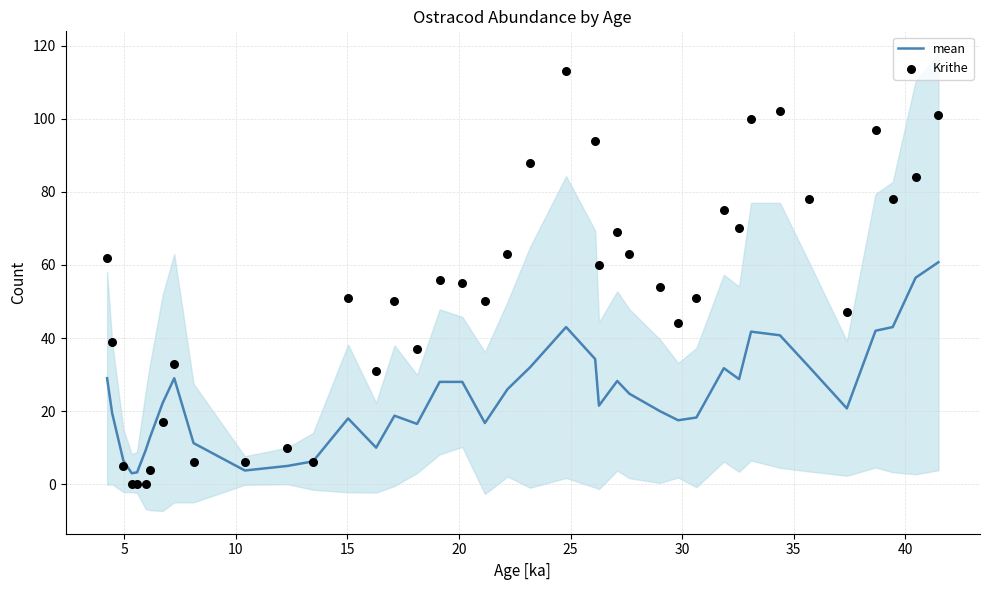

Which series has the largest Y range (max minus min)?

Krithe